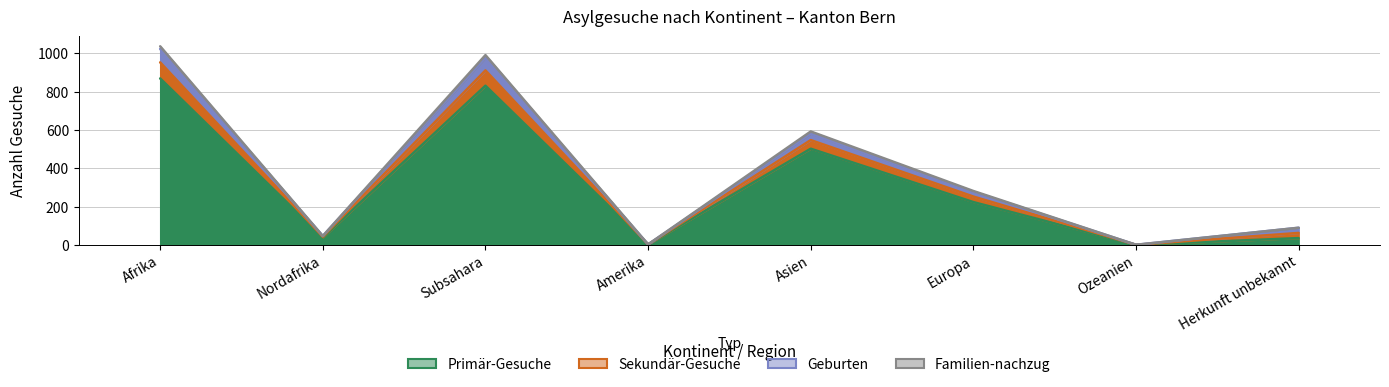

The Primär-Gesuche series shows 182 at Afrika. True or false?

False